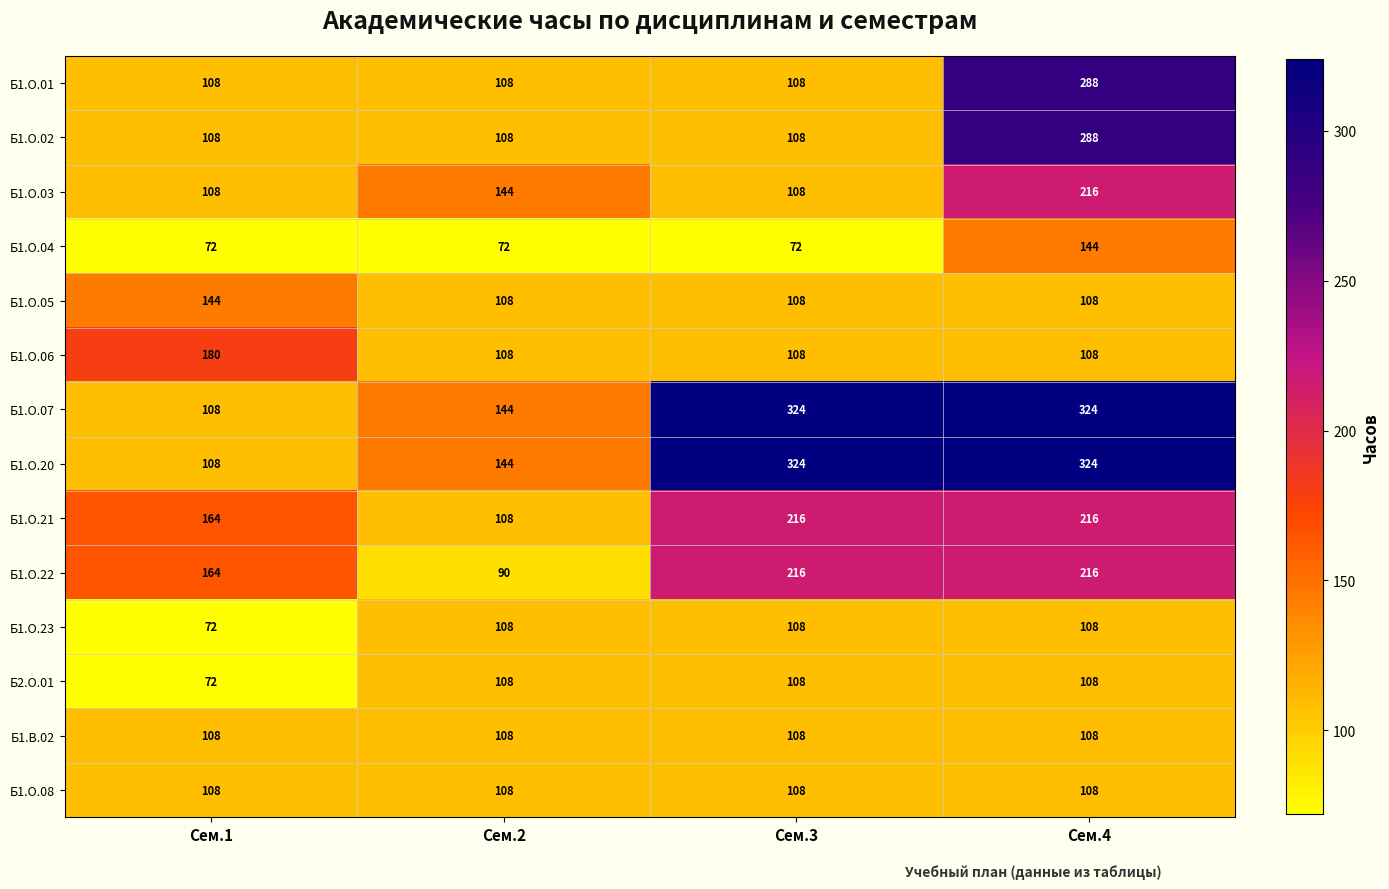

At how many categories does at least one series exceed 225?

2